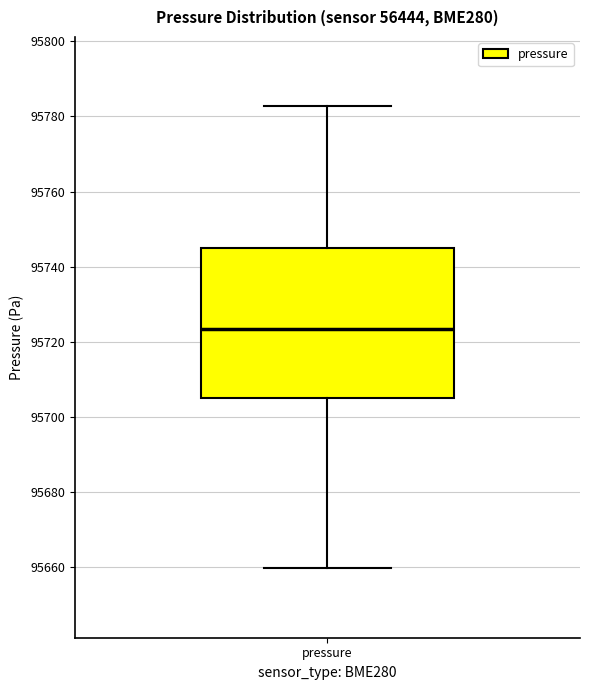

Read this box plot against the y-axis: the position of the median line, the range covered by the box, and the ends of both whiskers. The values are not printed on the chart, so give them approximately, as read against the axis.

median 95724, box 95704 to 95744, whiskers 95660 to 95782